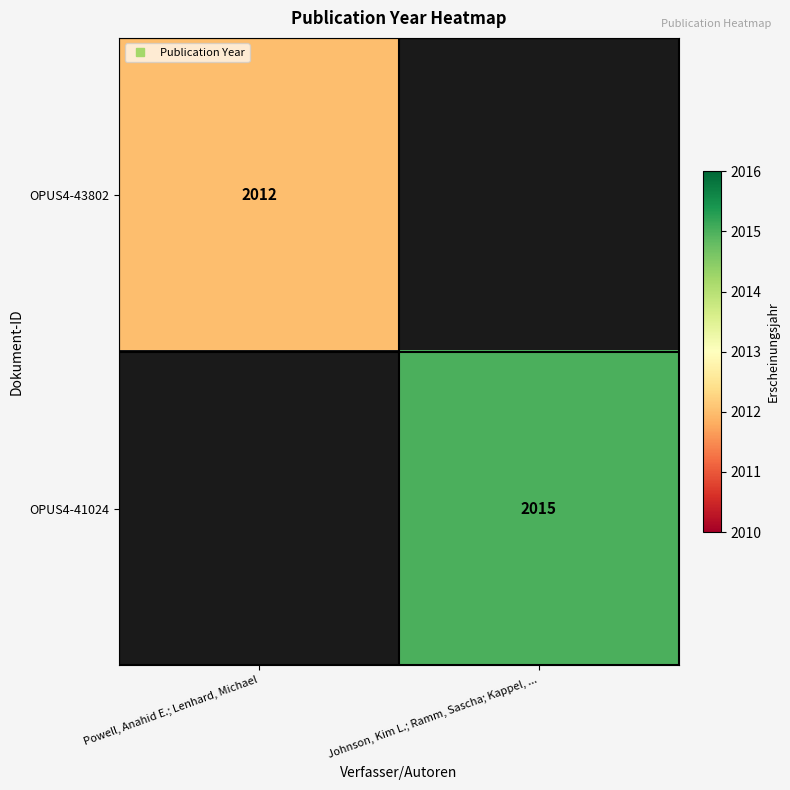

True or false: OPUS4-43802 has a value of 760.2 at Powell, Anahid E.; Lenhard, Michael.

False